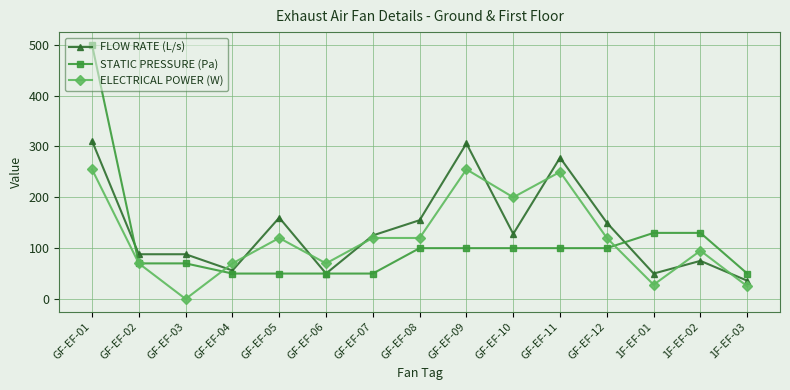

Which series ends up on top after the final intersection of FLOW RATE (L/s) and ELECTRICAL POWER (W)?

FLOW RATE (L/s)